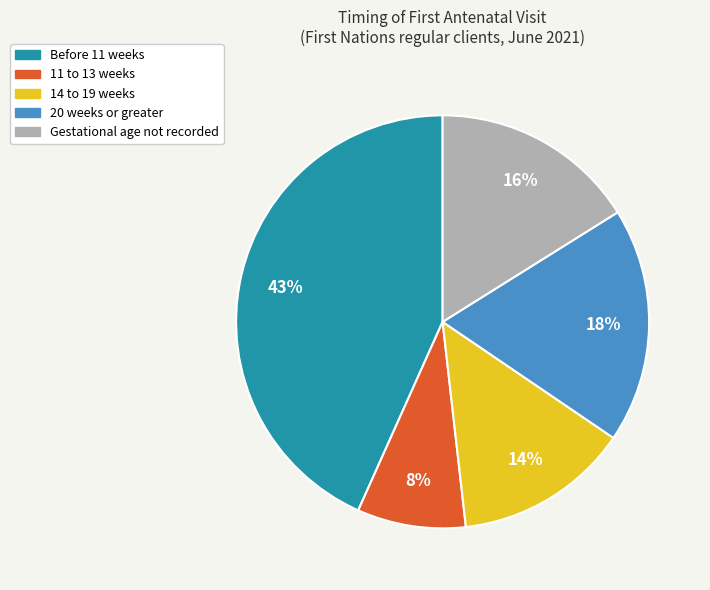

Is there any slice that represents more than half of the pie?

No